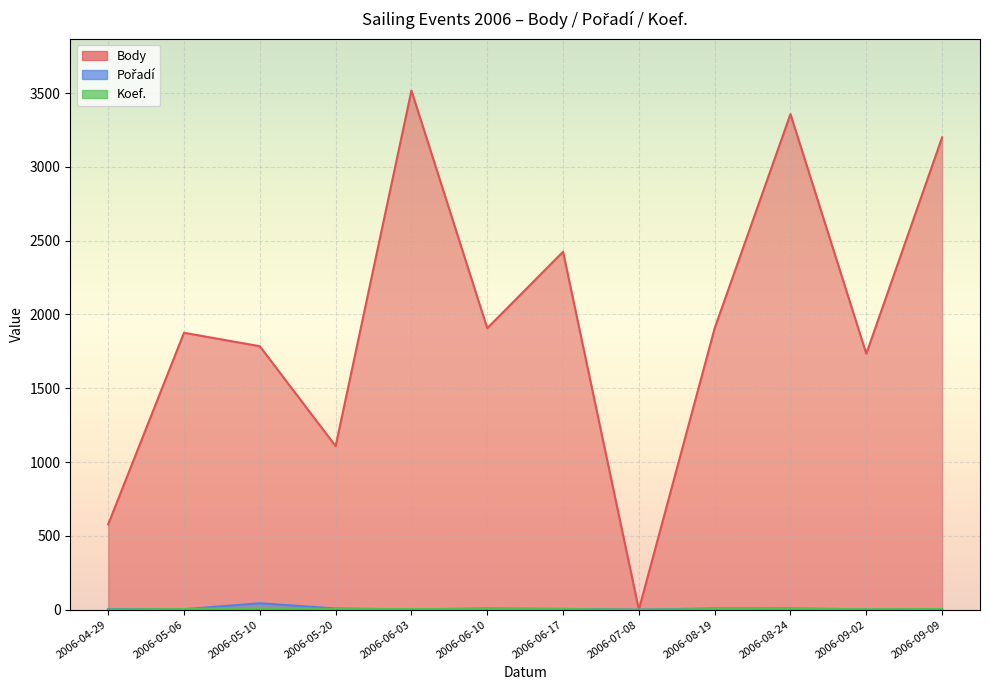

How many data points in Koef. are above 4?

2